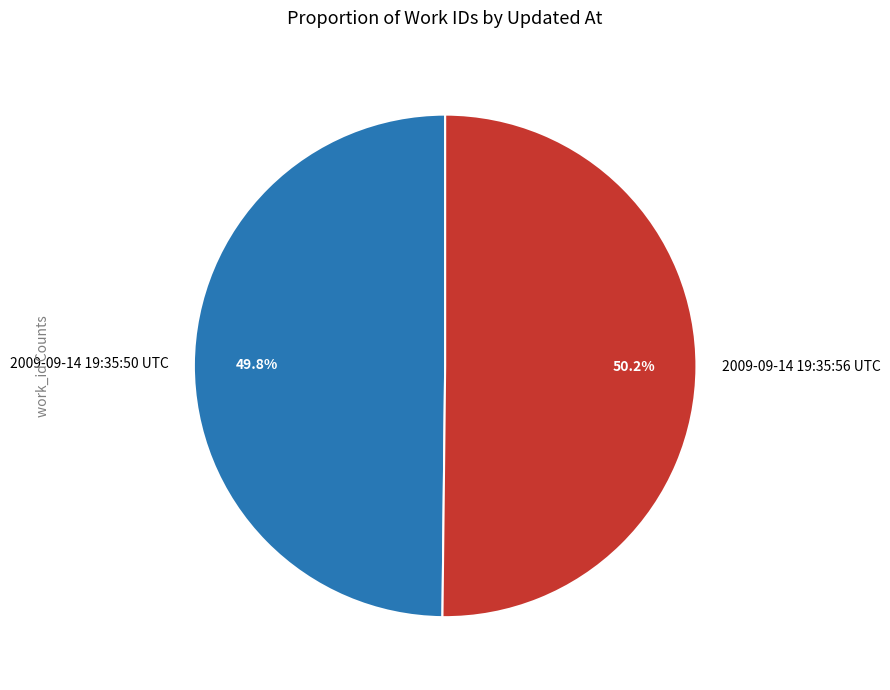

Do 2009-09-14 19:35:50 UTC and 2009-09-14 19:35:56 UTC together represent more than half of the pie?

Yes